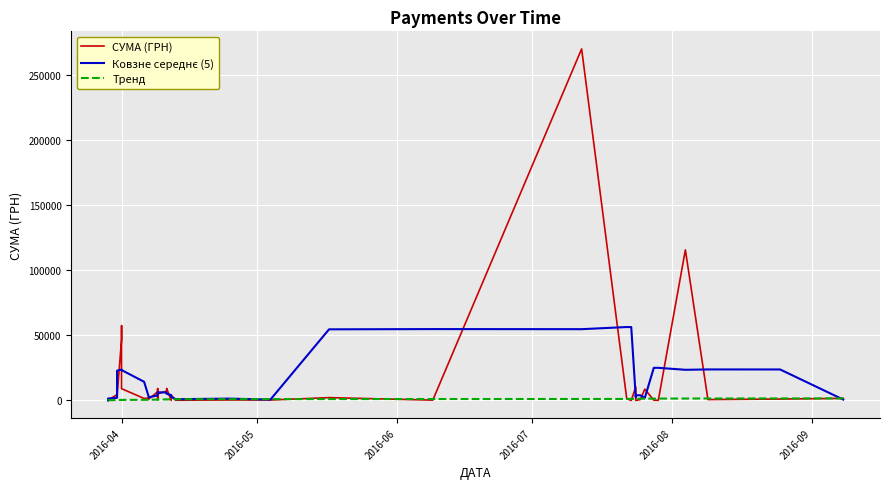

At which label does Тренд reach its minimum?

2016-04